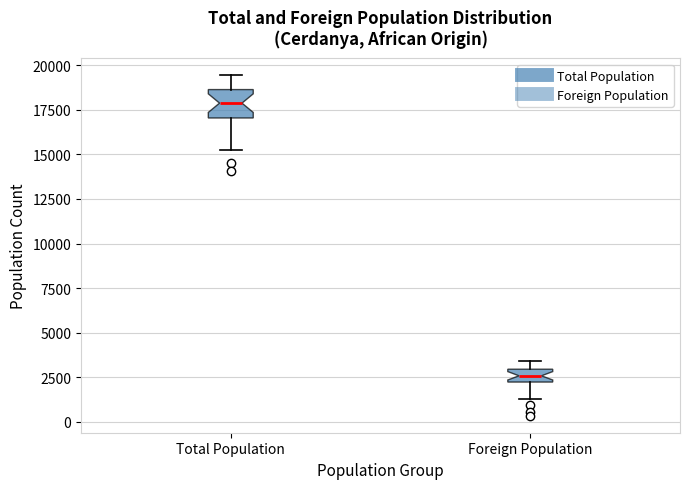

Where does the lower whisker of the box for Foreign Population end on the y-axis? The values are not printed on the chart, so give them approximately, as read against the axis.

1500